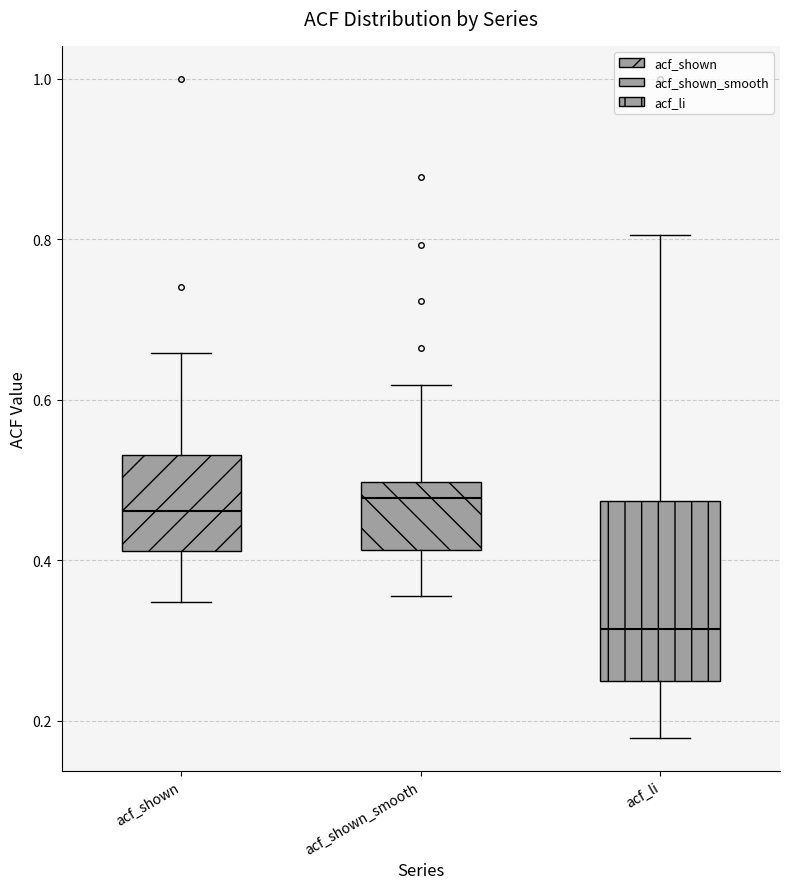

Which box is the tallest, from its lower edge to its upper edge?

acf_li